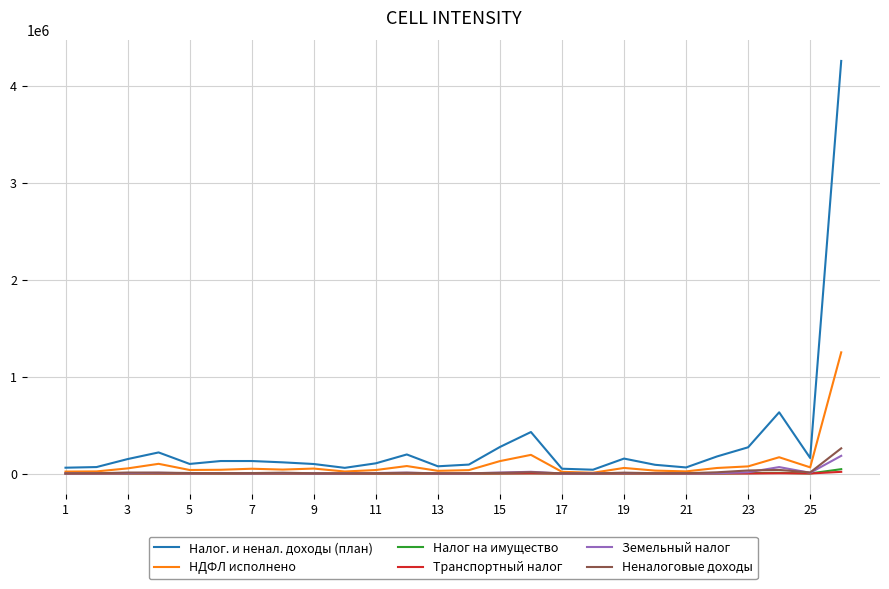

Which series has the largest range (max minus min)?

Налог. и ненал. доходы (план)